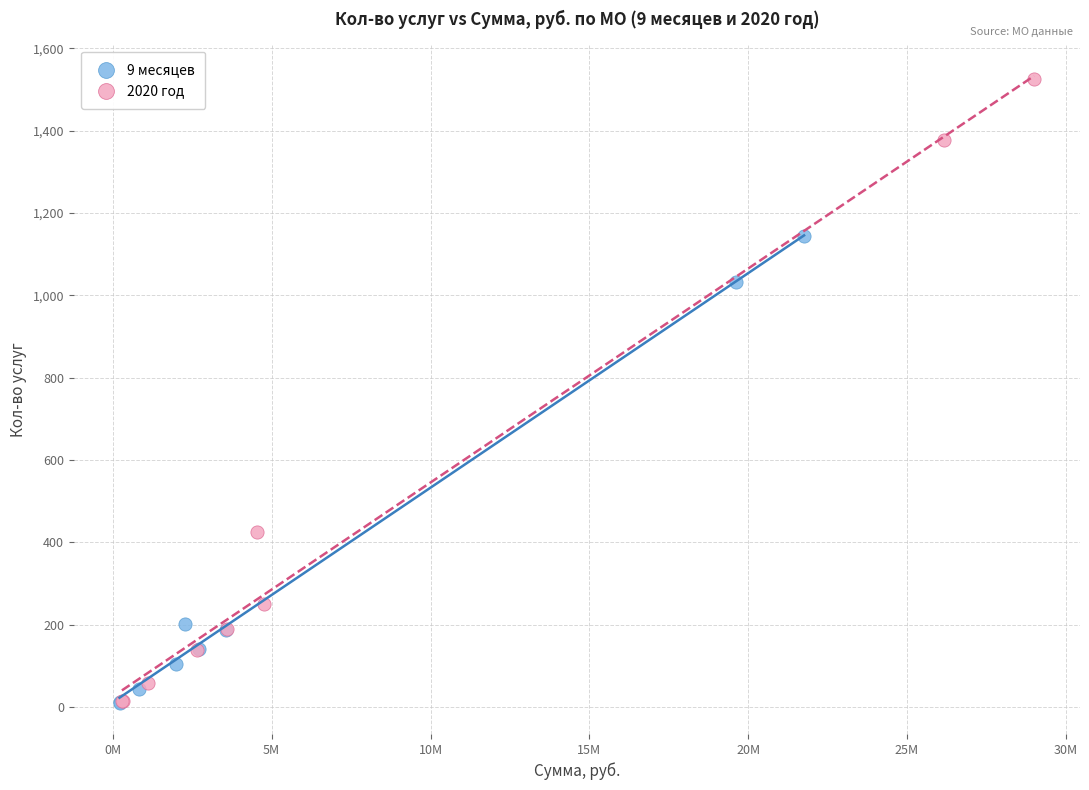

Which series reaches the maximum Y coordinate?

2020 год